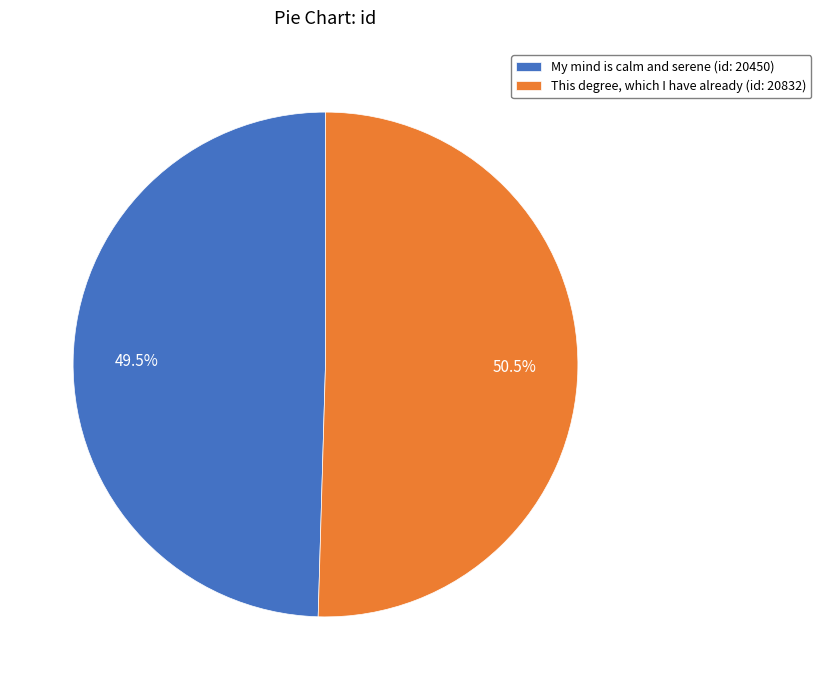

How much of the chart is everything except This degree, which I have already (id: 20832)?

49.5%